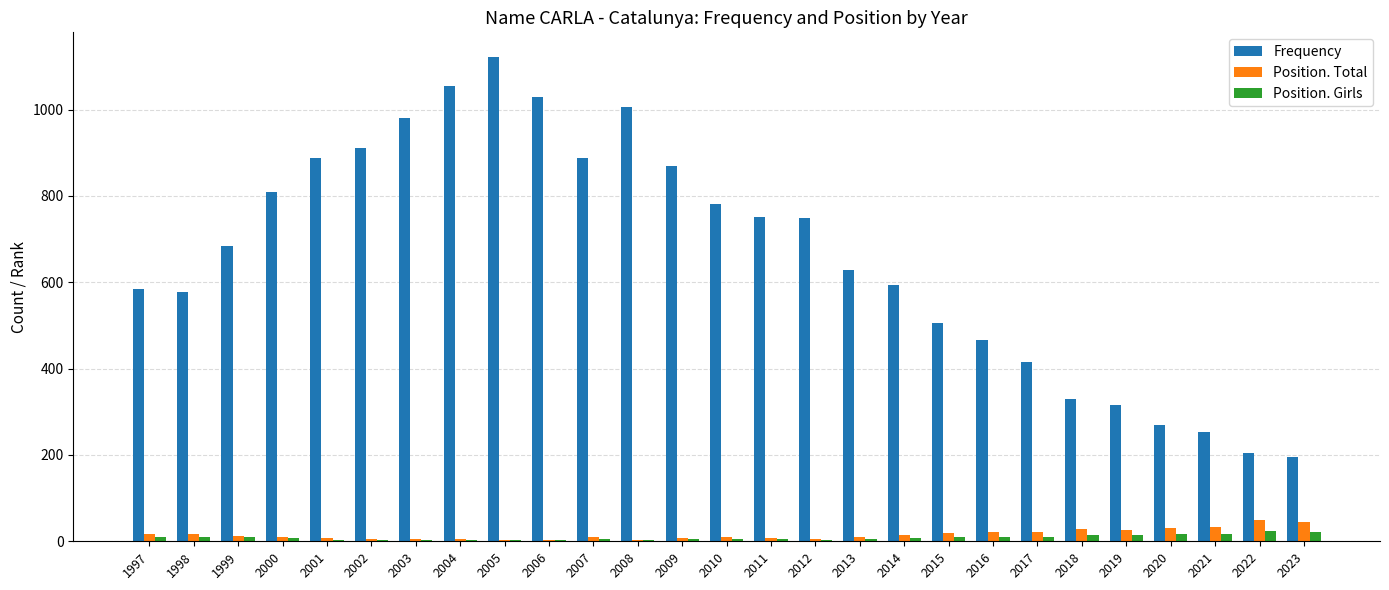

Between 2002 and 2021, which series saw the biggest shift?

Frequency